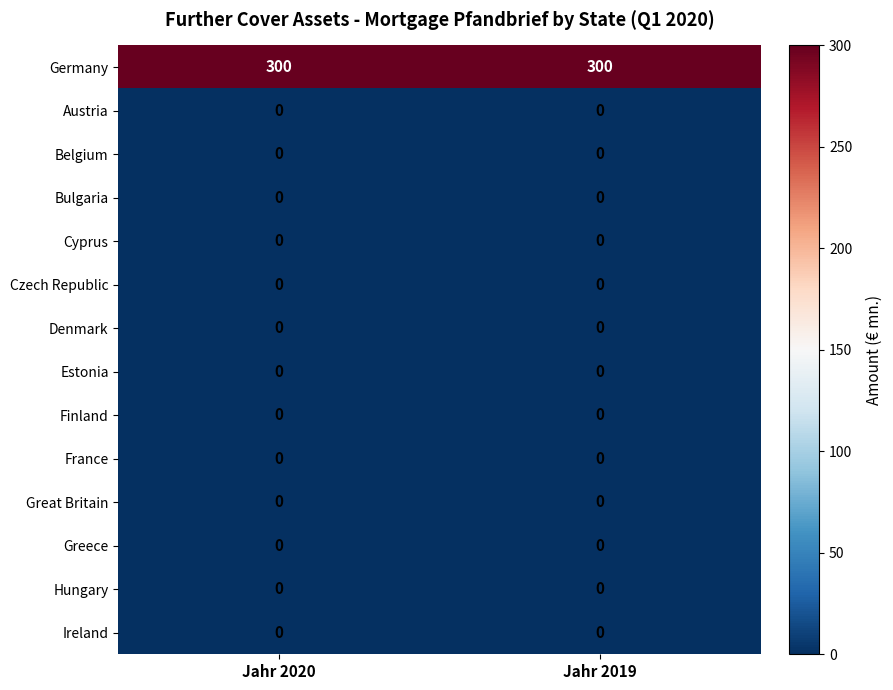

What is the spread (max minus min) of values at Jahr 2019?

300